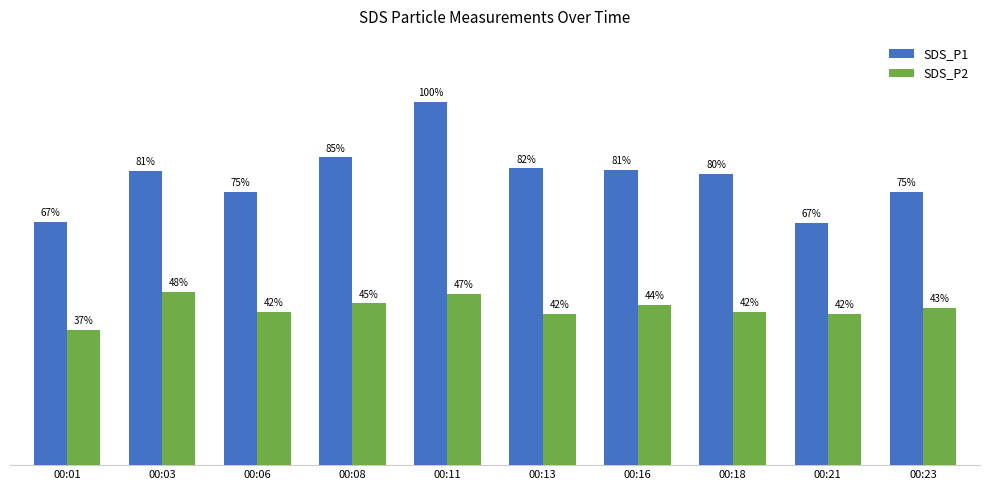

What is the difference between the highest and lowest values at 00:03?

9.3